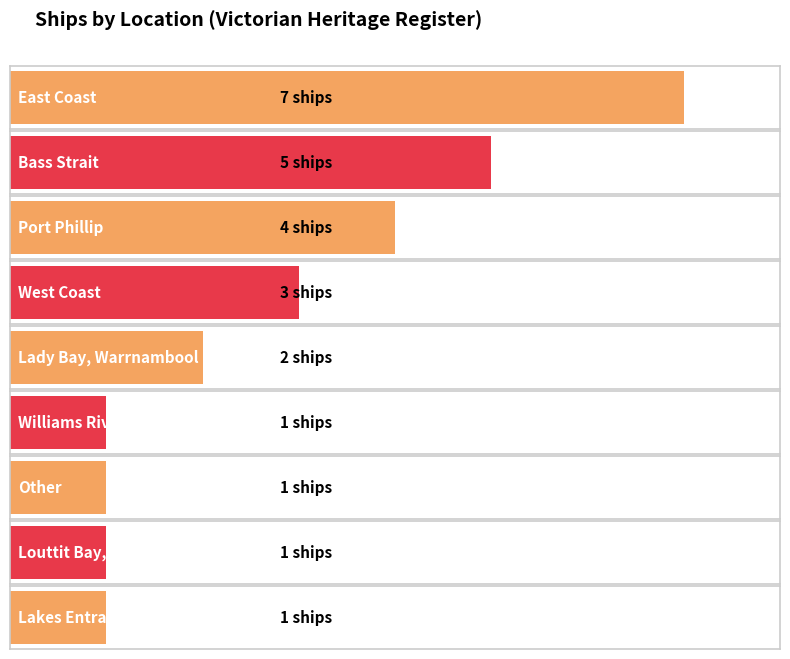

At which category does the chart reach its peak across all series?

East Coast